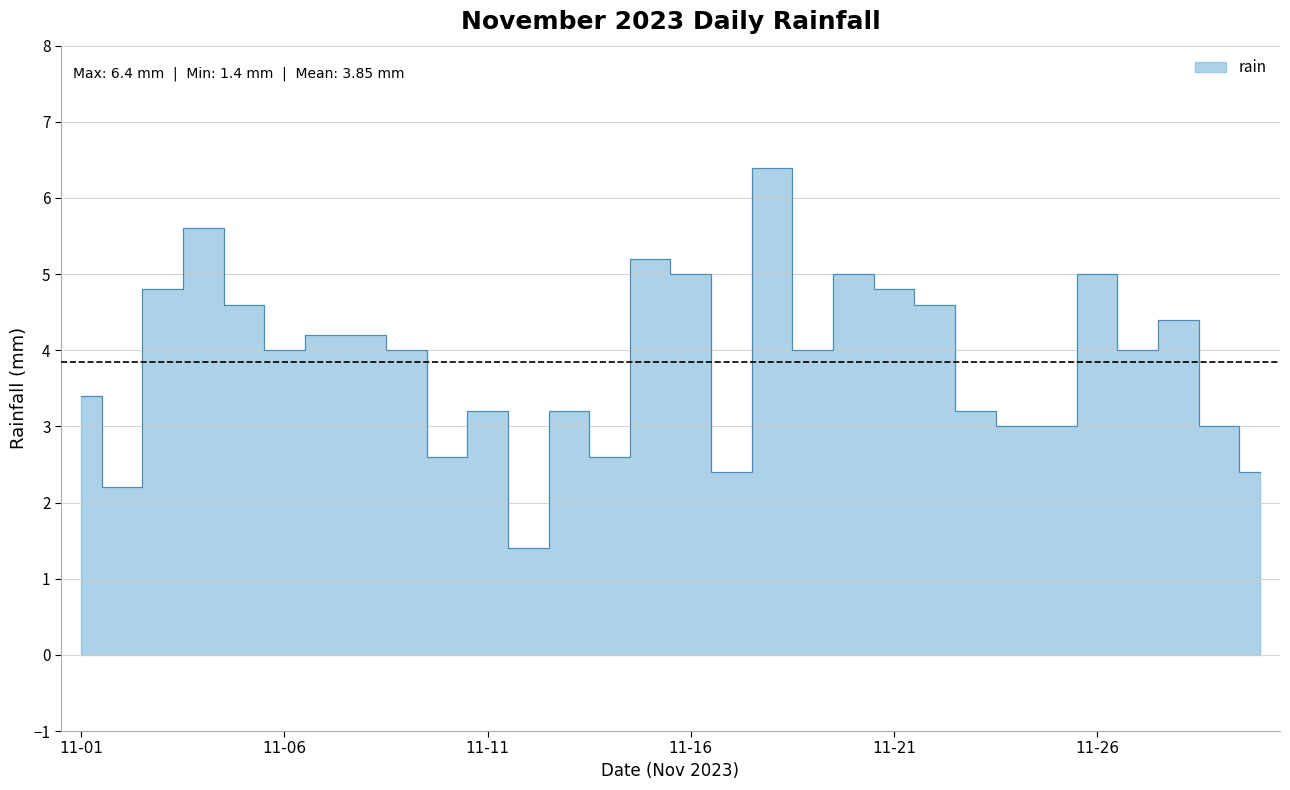

List the labels in order of value, largest first.

2023-11-18, 2023-11-04, 2023-11-15, 2023-11-16, 2023-11-20, 2023-11-26, 2023-11-03, 2023-11-21, 2023-11-05, 2023-11-22, 2023-11-28, 2023-11-07, 2023-11-08, 2023-11-06, 2023-11-09, 2023-11-19, 2023-11-27, 2023-11-01, 2023-11-11, 2023-11-13, 2023-11-23, 2023-11-24, 2023-11-25, 2023-11-29, 2023-11-10, 2023-11-14, 2023-11-17, 2023-11-30, 2023-11-02, 2023-11-12